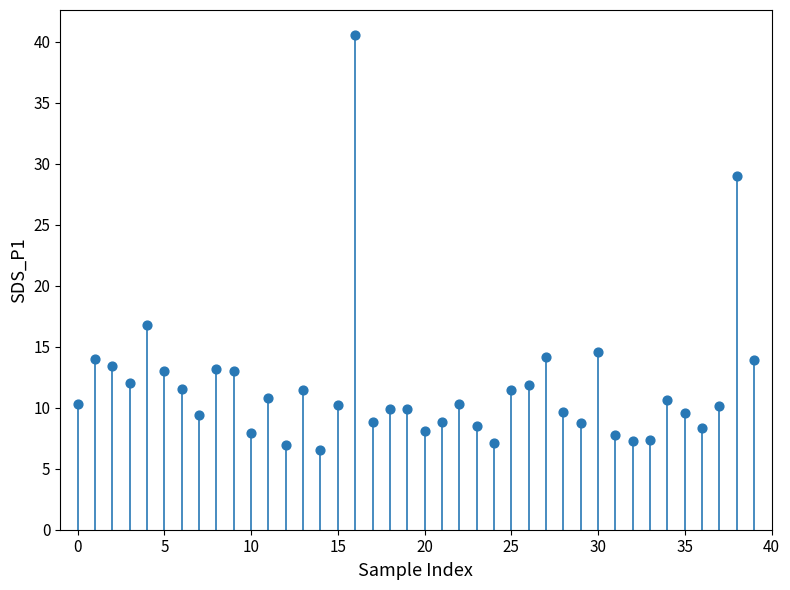

What is the range of Y values (max minus min)?

34.0